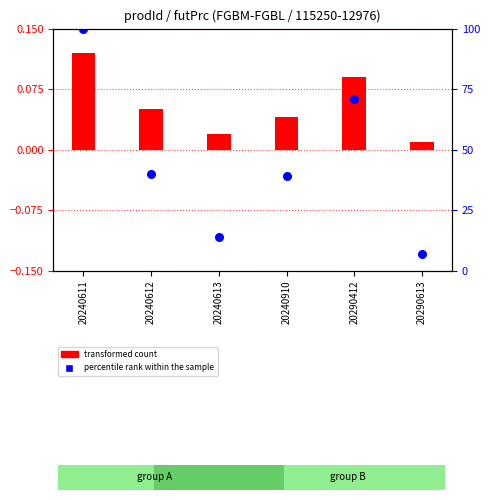

Is the value of transformed count at 20240910 greater than the value of percentile rank within the sample at 20240910?

Yes